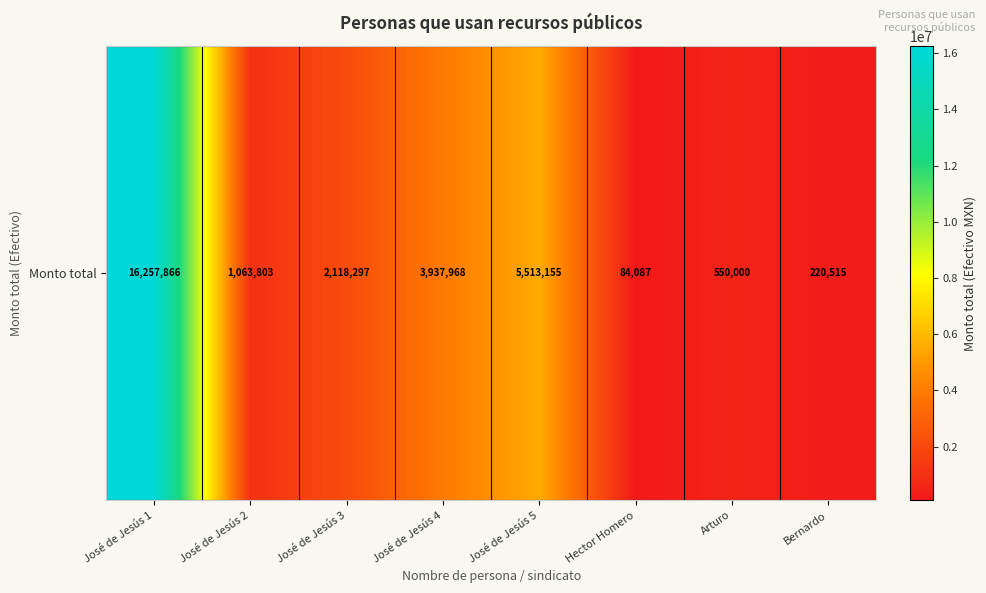

What is the difference between the second highest and minimum values?

5429067.4